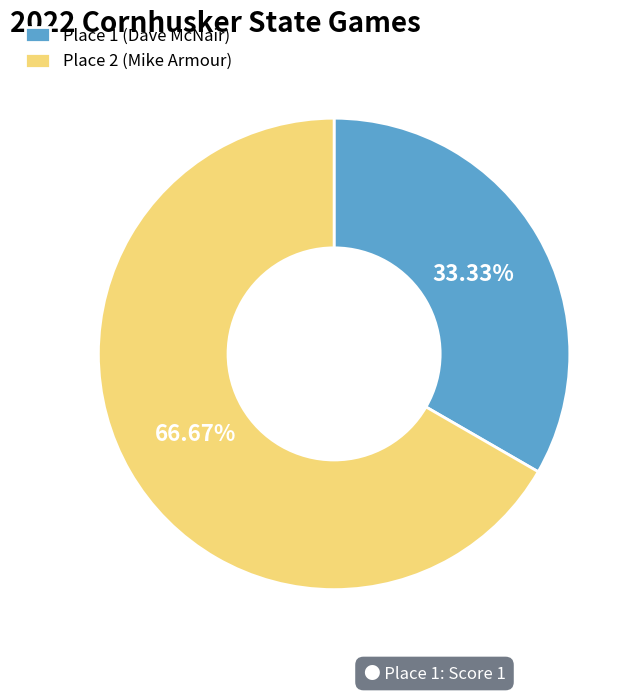

How many slices are in this pie chart?

2